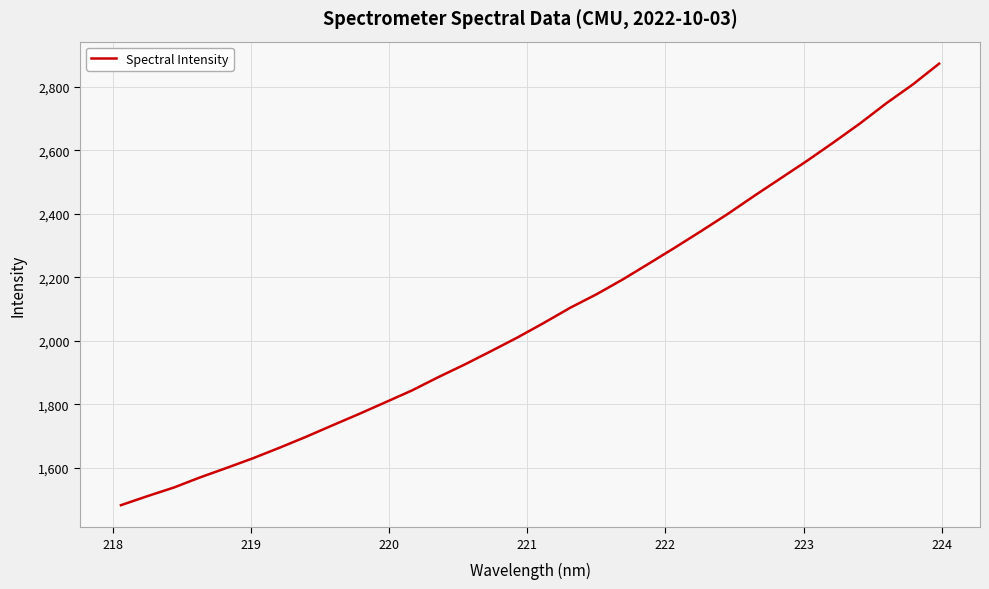

True or false: there are more than 0 points higher than both neighbors.

False